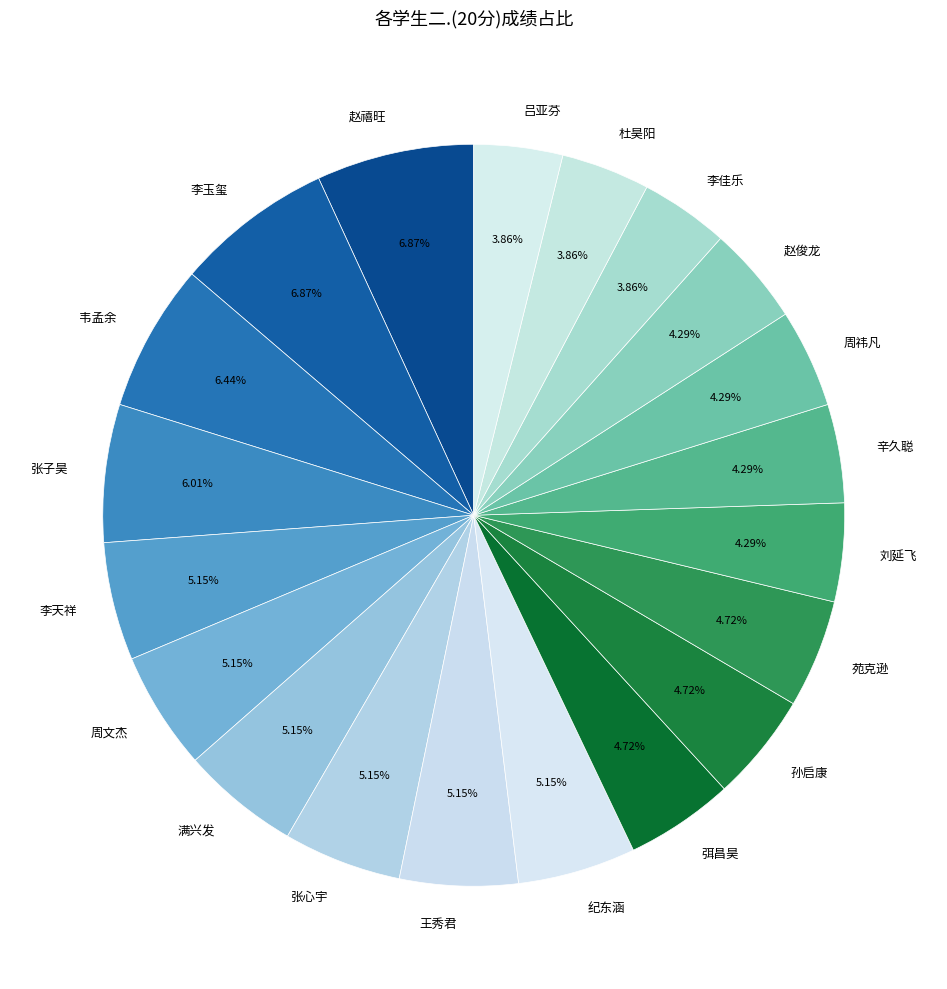

Which has a higher value, 吕亚芬 or 韦孟余?

韦孟余